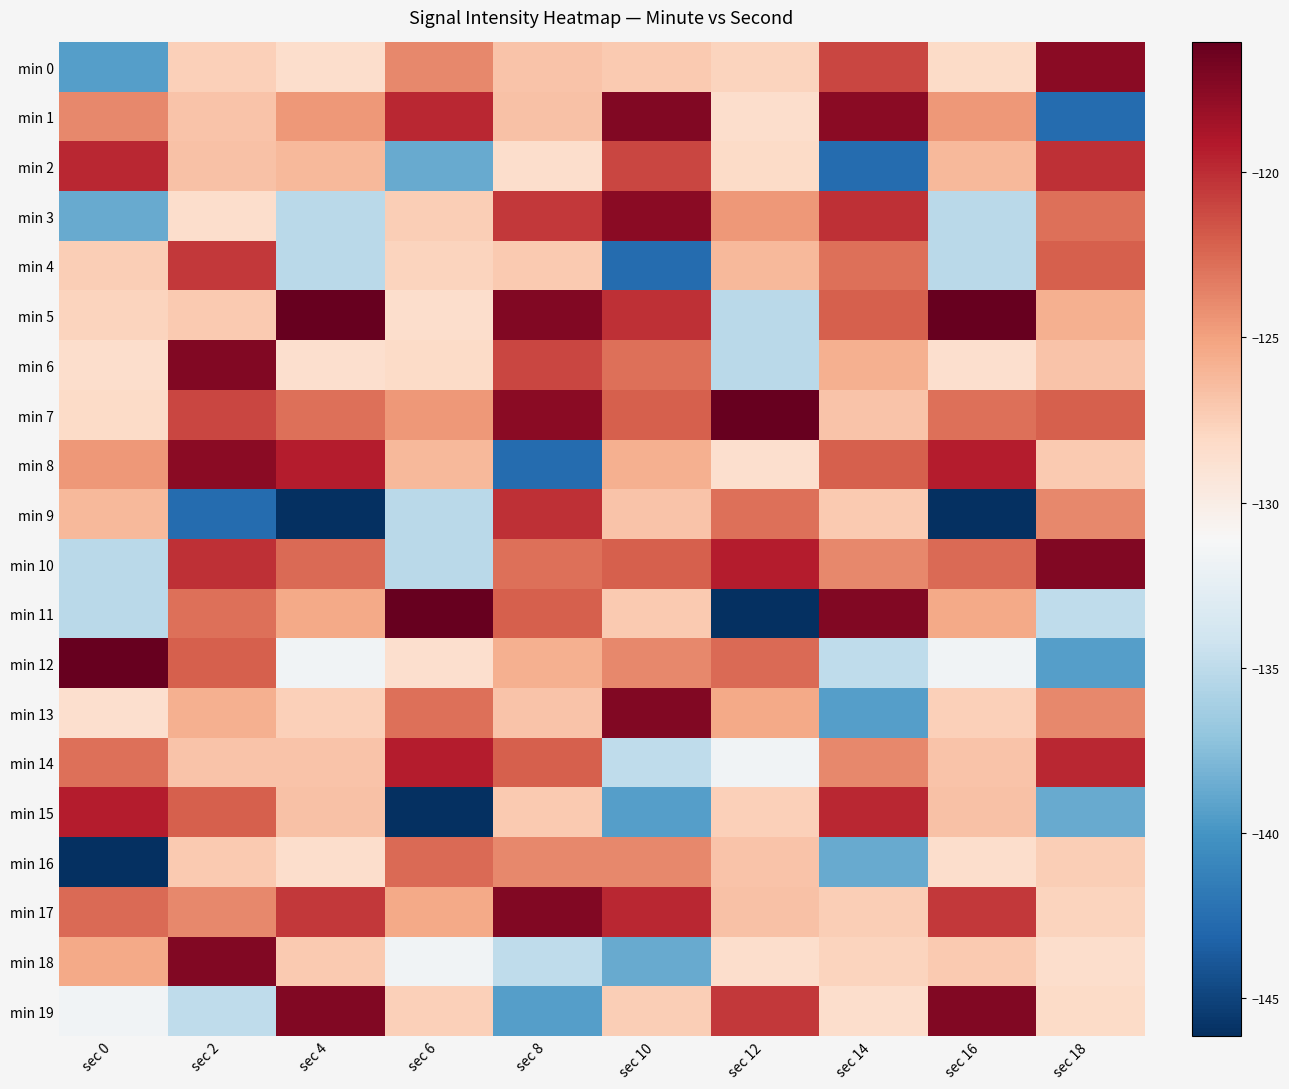

Reading left to right, list all the values displayed in this chart.

min 0: sec 0=-139.4	sec 2=-127.5	sec 4=-128.5	sec 6=-123.9	sec 8=-126.8	sec 10=-127.1	sec 12=-127.7	sec 14=-121.1	sec 16=-128.2	sec 18=-117.5
min 1: sec 0=-123.9	sec 2=-126.8	sec 4=-124.6	sec 6=-119.8	sec 8=-126.7	sec 10=-117.2	sec 12=-128.5	sec 14=-117.5	sec 16=-124.6	sec 18=-142.7
min 2: sec 0=-119.8	sec 2=-126.7	sec 4=-126.2	sec 6=-138.7	sec 8=-128.5	sec 10=-121.1	sec 12=-128.2	sec 14=-142.7	sec 16=-126.2	sec 18=-120.1
min 3: sec 0=-138.7	sec 2=-128.5	sec 4=-135.1	sec 6=-127.4	sec 8=-120.5	sec 10=-117.5	sec 12=-124.6	sec 14=-120.1	sec 16=-135.1	sec 18=-122.9
min 4: sec 0=-127.4	sec 2=-120.5	sec 4=-135.1	sec 6=-127.7	sec 8=-127.1	sec 10=-142.7	sec 12=-126.2	sec 14=-122.9	sec 16=-135.1	sec 18=-122.1
min 5: sec 0=-127.7	sec 2=-127.1	sec 4=-116.1	sec 6=-128.5	sec 8=-117.2	sec 10=-120.1	sec 12=-135.1	sec 14=-122.1	sec 16=-116.1	sec 18=-125.8
min 6: sec 0=-128.5	sec 2=-117.2	sec 4=-128.6	sec 6=-128.2	sec 8=-121.1	sec 10=-122.9	sec 12=-135.1	sec 14=-125.8	sec 16=-128.6	sec 18=-126.8
min 7: sec 0=-128.2	sec 2=-121.1	sec 4=-122.8	sec 6=-124.6	sec 8=-117.5	sec 10=-122.1	sec 12=-116.1	sec 14=-126.8	sec 16=-122.8	sec 18=-122.1
min 8: sec 0=-124.6	sec 2=-117.5	sec 4=-119.2	sec 6=-126.2	sec 8=-142.7	sec 10=-125.8	sec 12=-128.6	sec 14=-122.1	sec 16=-119.2	sec 18=-127.2
min 9: sec 0=-126.2	sec 2=-142.7	sec 4=-146.2	sec 6=-135.1	sec 8=-120.1	sec 10=-126.8	sec 12=-122.8	sec 14=-127.2	sec 16=-146.2	sec 18=-123.8
min 10: sec 0=-135.1	sec 2=-120.1	sec 4=-122.6	sec 6=-135.1	sec 8=-122.9	sec 10=-122.1	sec 12=-119.2	sec 14=-123.8	sec 16=-122.6	sec 18=-117.2
min 11: sec 0=-135.1	sec 2=-122.9	sec 4=-125.4	sec 6=-116.1	sec 8=-122.1	sec 10=-127.2	sec 12=-146.2	sec 14=-117.2	sec 16=-125.4	sec 18=-135.0
min 12: sec 0=-116.1	sec 2=-122.1	sec 4=-131.7	sec 6=-128.6	sec 8=-125.8	sec 10=-123.8	sec 12=-122.6	sec 14=-135.0	sec 16=-131.7	sec 18=-139.4
min 13: sec 0=-128.6	sec 2=-125.8	sec 4=-127.5	sec 6=-122.8	sec 8=-126.8	sec 10=-117.2	sec 12=-125.4	sec 14=-139.4	sec 16=-127.5	sec 18=-123.9
min 14: sec 0=-122.8	sec 2=-126.8	sec 4=-126.8	sec 6=-119.2	sec 8=-122.1	sec 10=-135.0	sec 12=-131.7	sec 14=-123.9	sec 16=-126.8	sec 18=-119.8
min 15: sec 0=-119.2	sec 2=-122.1	sec 4=-126.7	sec 6=-146.2	sec 8=-127.2	sec 10=-139.4	sec 12=-127.5	sec 14=-119.8	sec 16=-126.7	sec 18=-138.7
min 16: sec 0=-146.2	sec 2=-127.2	sec 4=-128.5	sec 6=-122.6	sec 8=-123.8	sec 10=-123.9	sec 12=-126.8	sec 14=-138.7	sec 16=-128.5	sec 18=-127.4
min 17: sec 0=-122.6	sec 2=-123.8	sec 4=-120.5	sec 6=-125.4	sec 8=-117.2	sec 10=-119.8	sec 12=-126.7	sec 14=-127.4	sec 16=-120.5	sec 18=-127.7
min 18: sec 0=-125.4	sec 2=-117.2	sec 4=-127.1	sec 6=-131.7	sec 8=-135.0	sec 10=-138.7	sec 12=-128.5	sec 14=-127.7	sec 16=-127.1	sec 18=-128.5
min 19: sec 0=-131.7	sec 2=-135.0	sec 4=-117.2	sec 6=-127.5	sec 8=-139.4	sec 10=-127.4	sec 12=-120.5	sec 14=-128.5	sec 16=-117.2	sec 18=-128.2